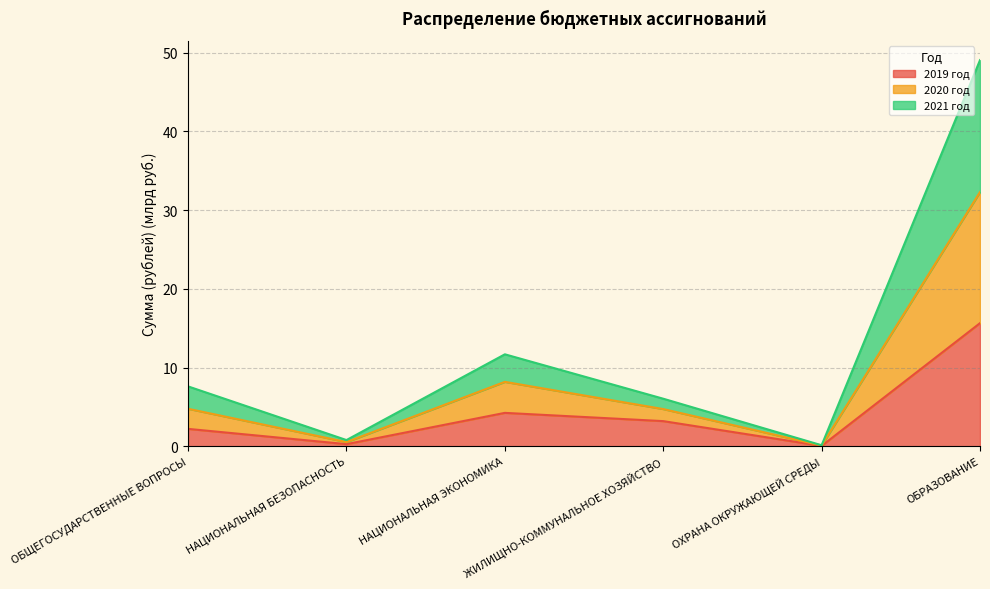

Is it true that 2019 год equals 22.8 at ОБРАЗОВАНИЕ?

False